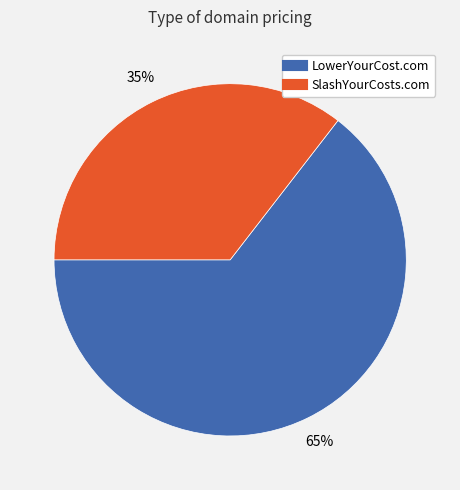

Is there a majority slice in this chart?

Yes